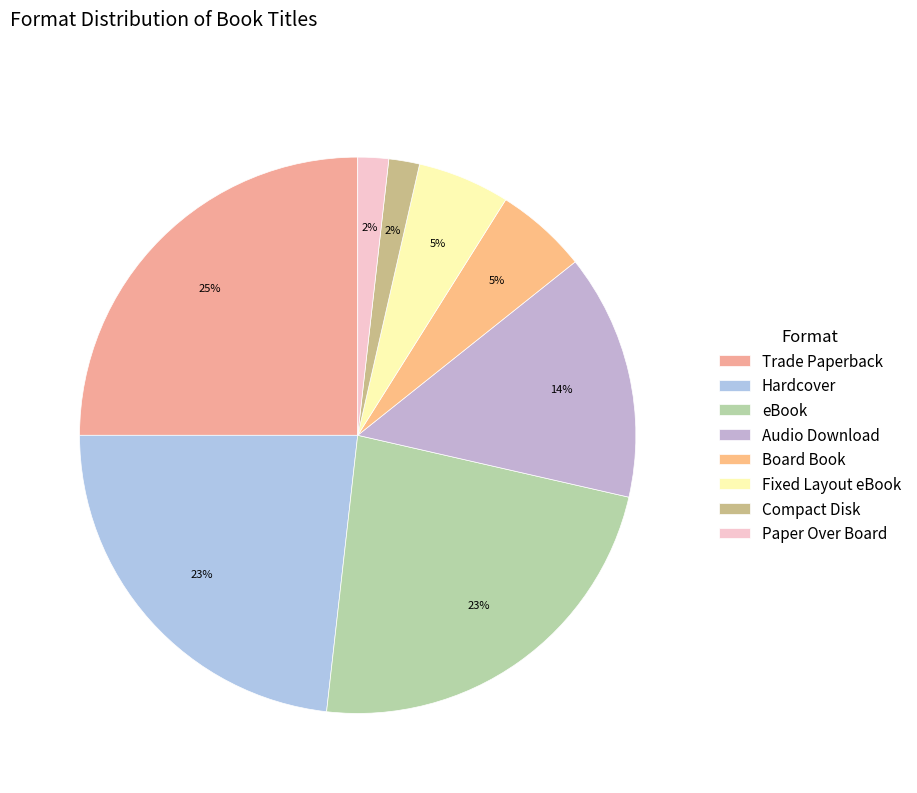

How many slices are in this pie chart?

8